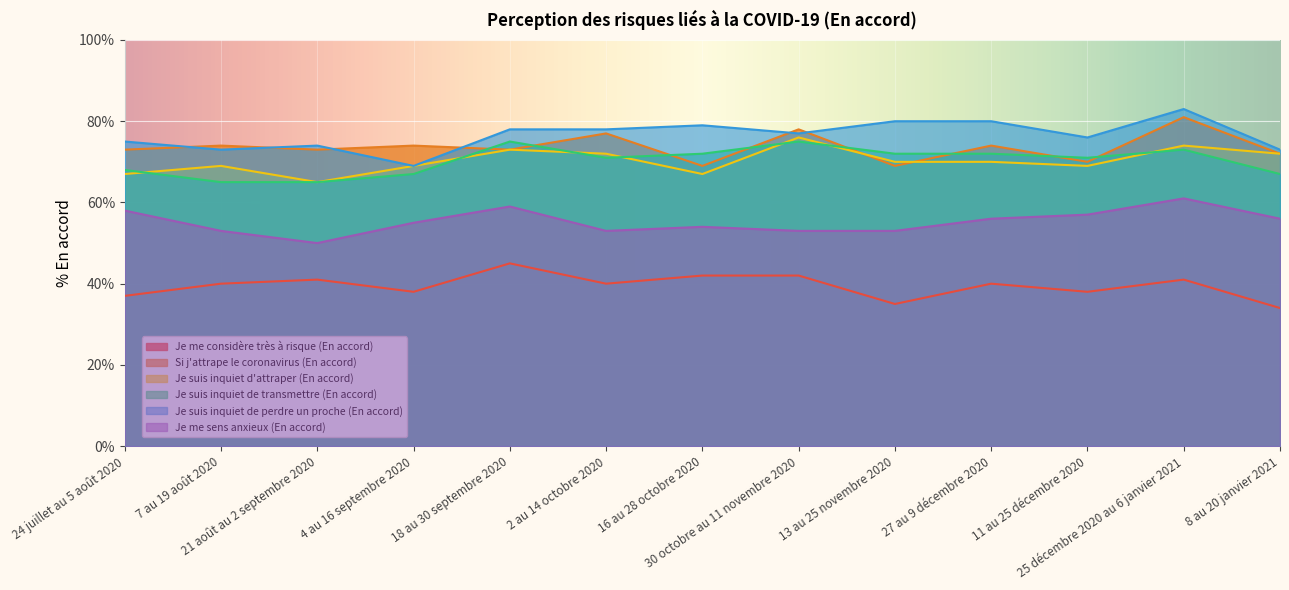

What is the label of the 1st point from the left?

24 juillet au 5 août 2020